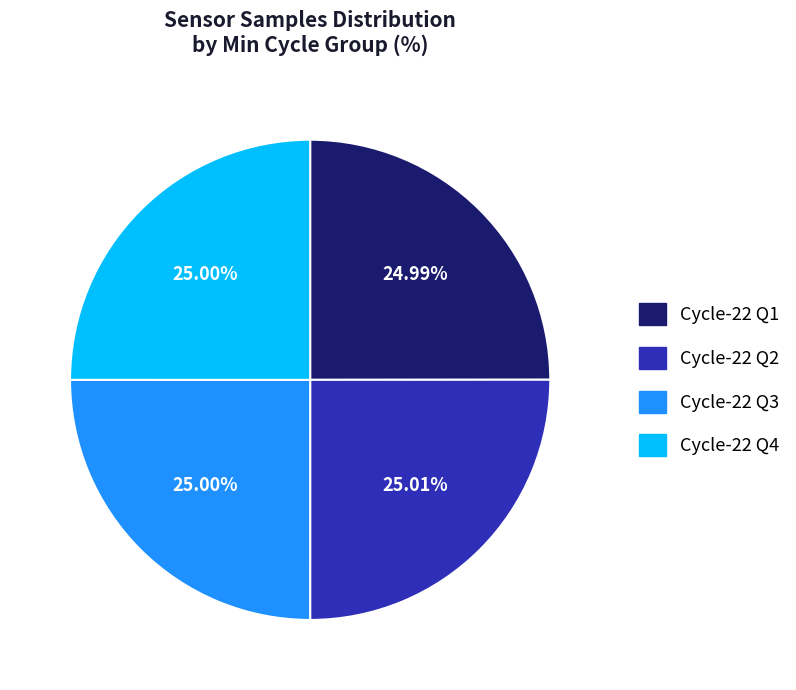

Count the number of slices in the pie.

4